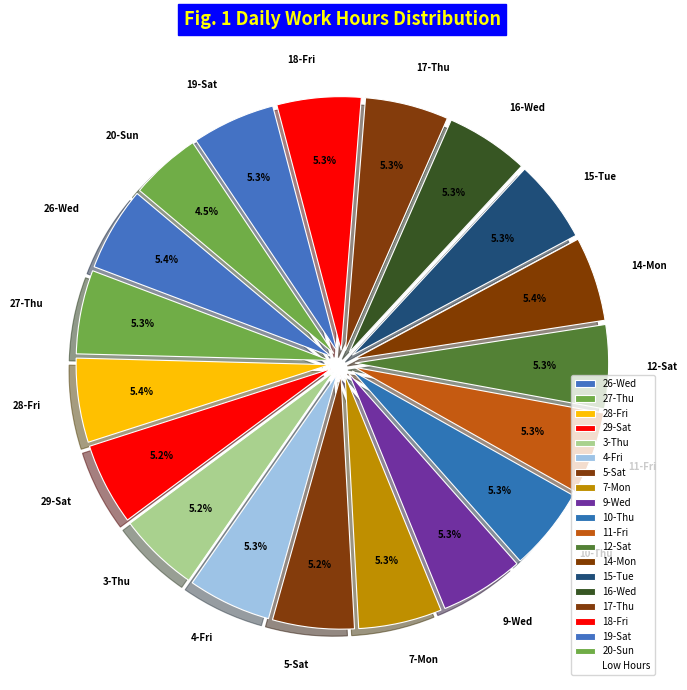

Is there any slice that represents more than half of the pie?

No